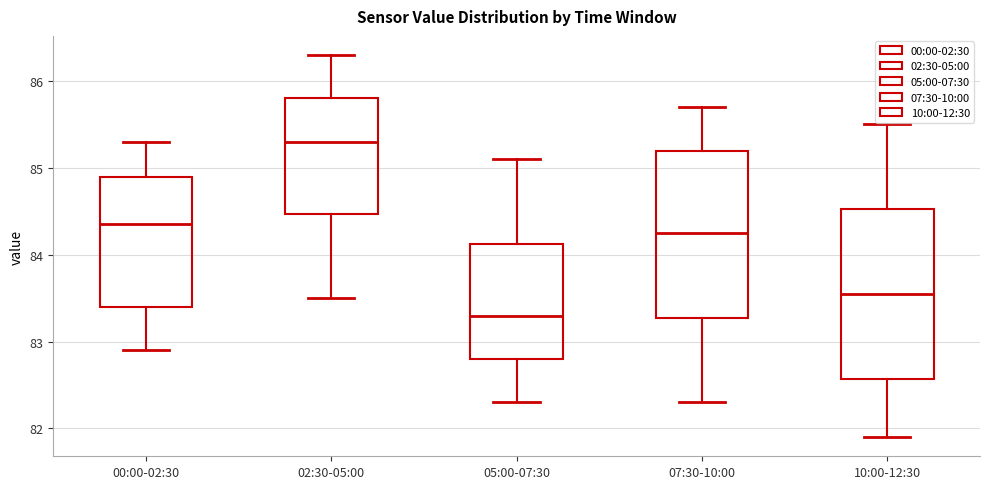

Where does the median line of the box for 07:30-10:00 sit on the y-axis? The values are not printed on the chart, so give them approximately, as read against the axis.

84.3